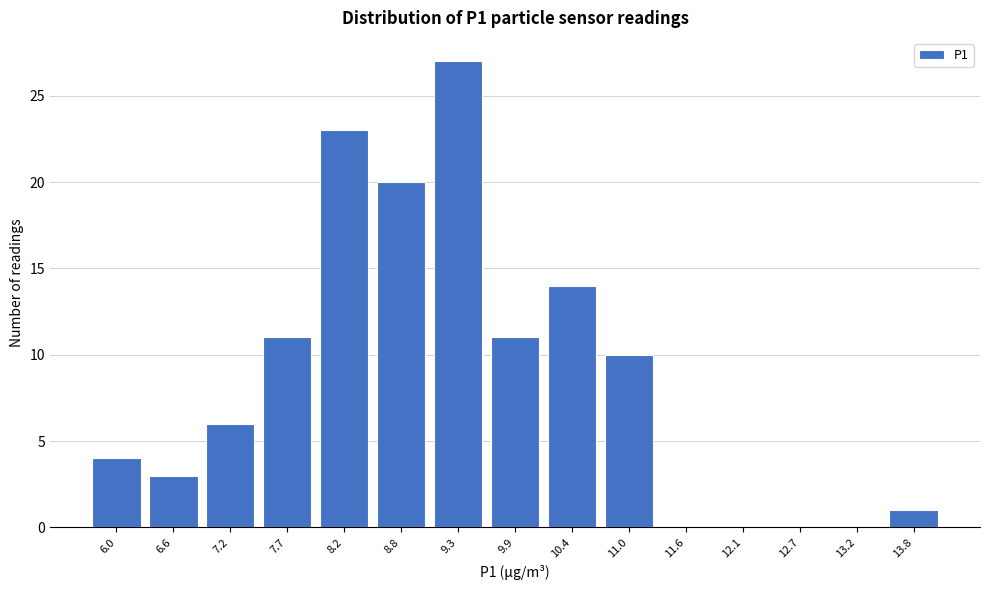

Reading left to right, list all the values displayed in this chart.

6.0=4	6.6=3	7.2=6	7.7=11	8.2=23	8.8=20	9.3=27	9.9=11	10.4=14	11.0=10	11.6=0	12.1=0	12.7=0	13.2=0	13.8=1